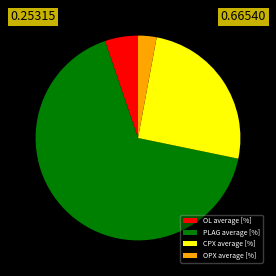

What is the ratio of the value at CPX average [%] to the value at OL average [%]?

4.8